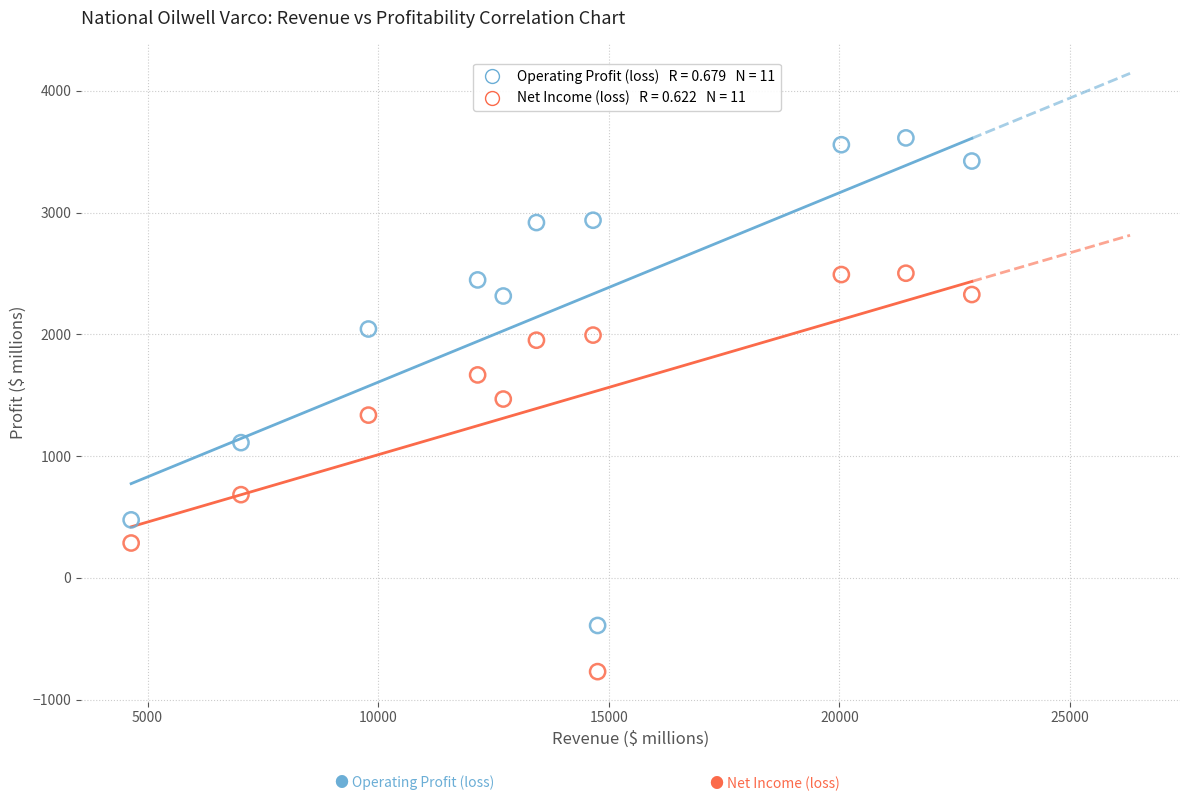

Across all data points, what is the range of Y values (max minus min)?

4382